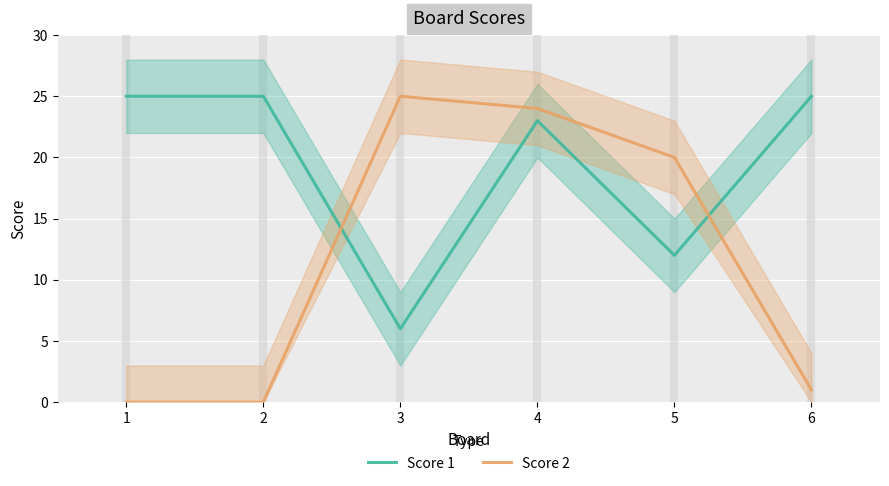

At which category is the sum across all series the highest?

4